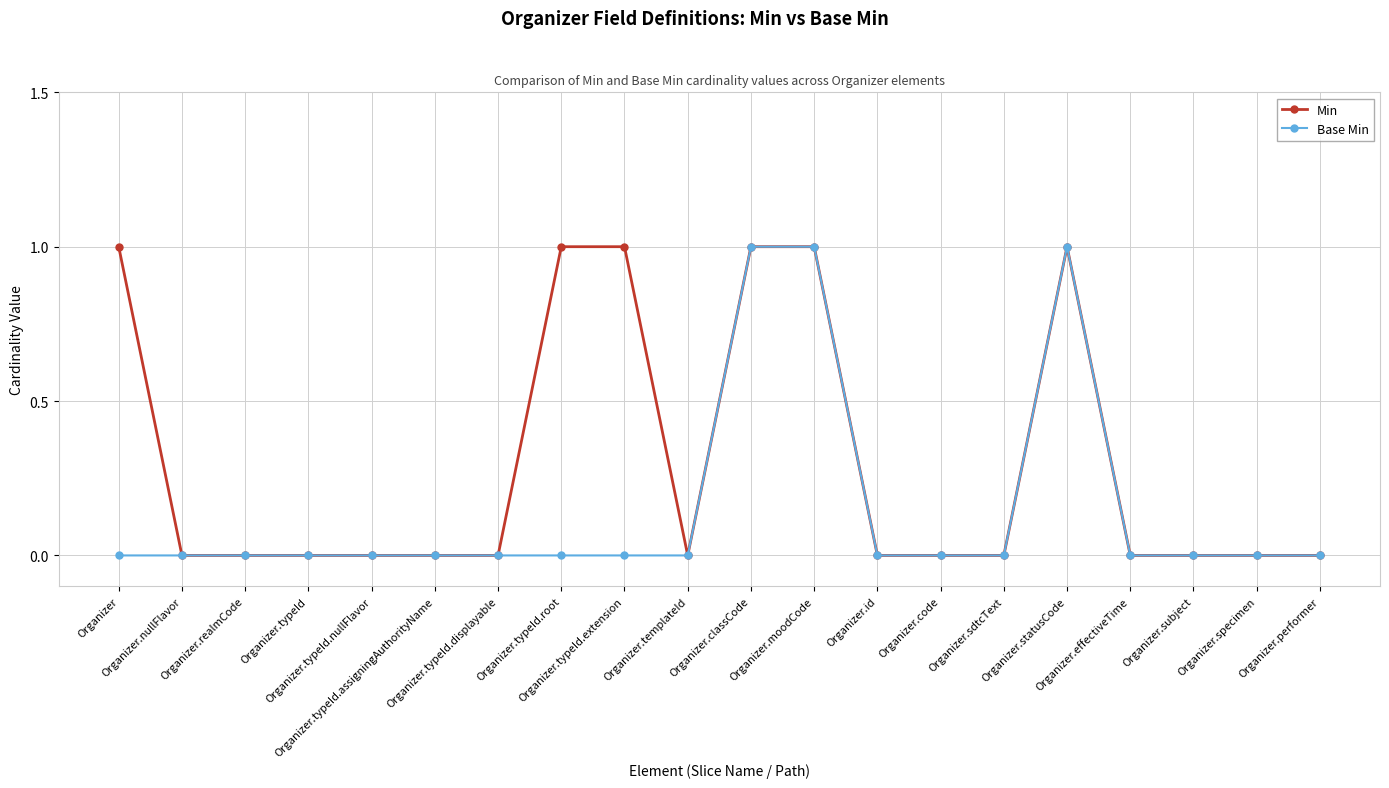

At which category does the chart reach its peak across all series?

Organizer